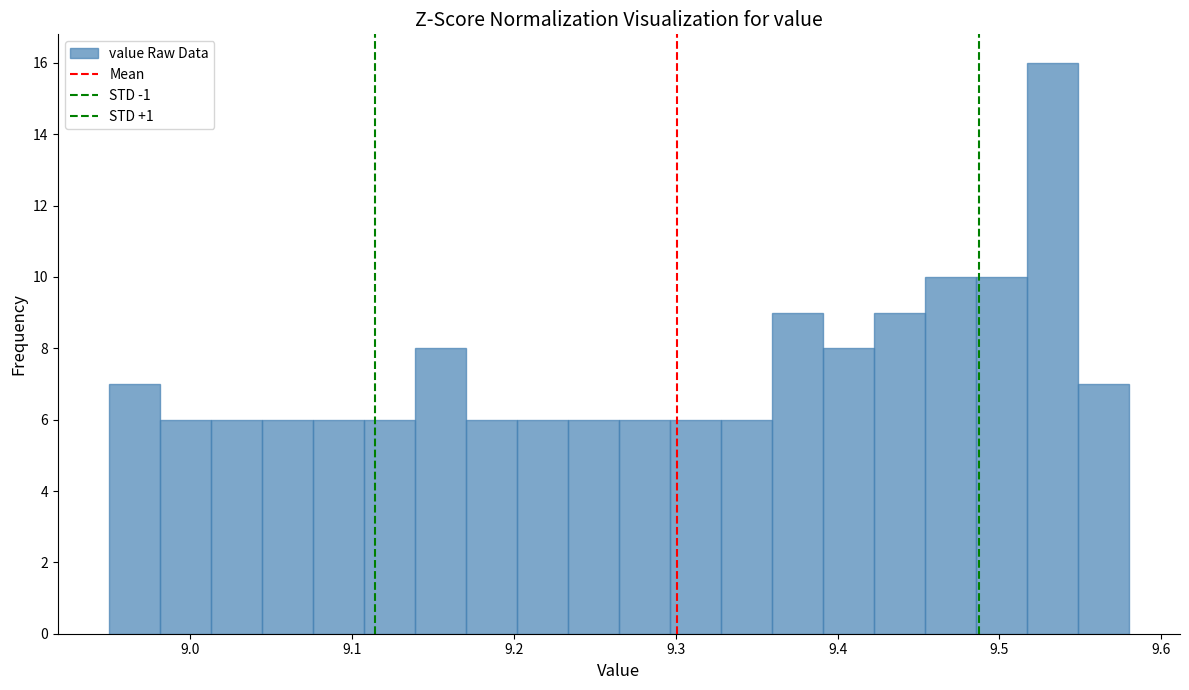

Read against the x-axis, roughly where is the centre of the tallest bar?

9.53